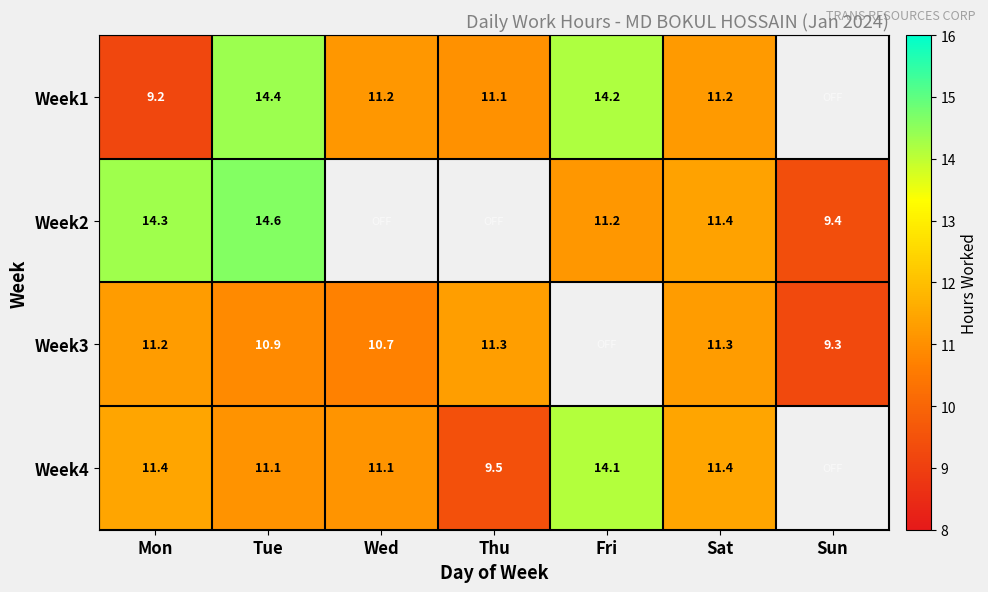

Is the value of Week2 at Sun greater than the value of Week3 at Tue?

No